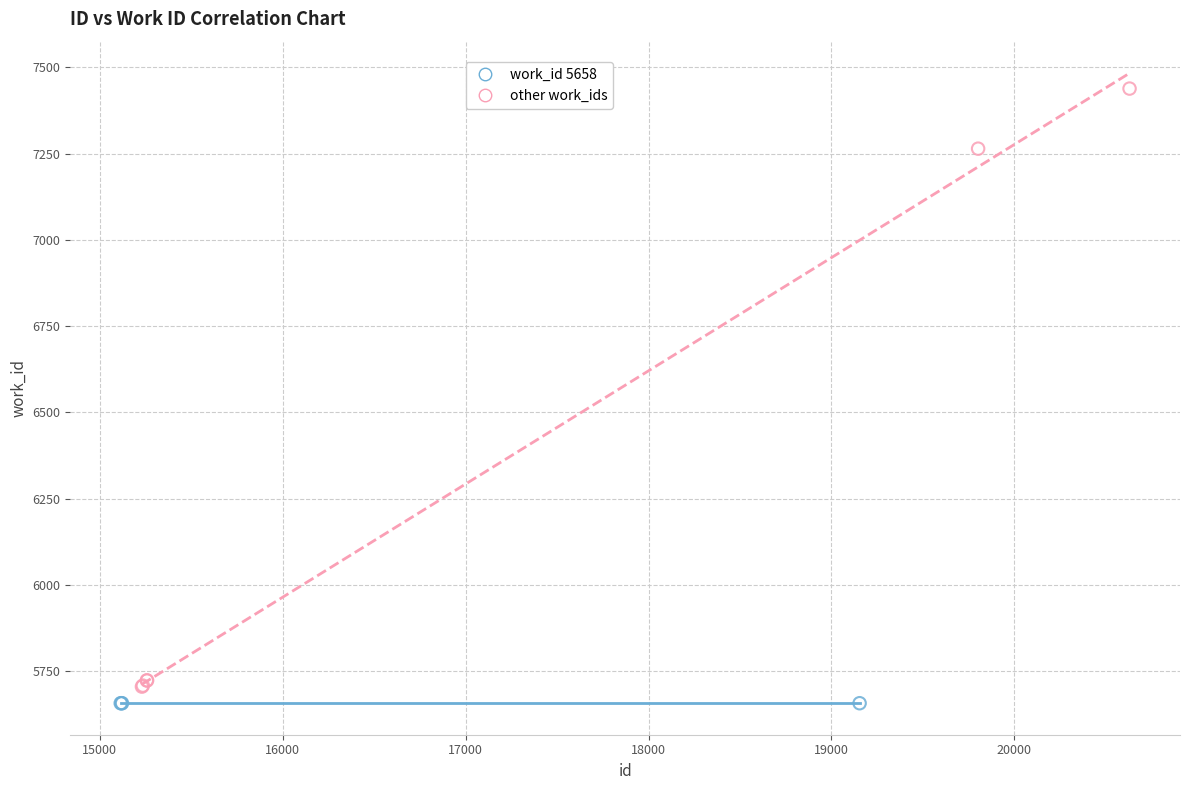

Which series contains the highest Y value?

other work_ids